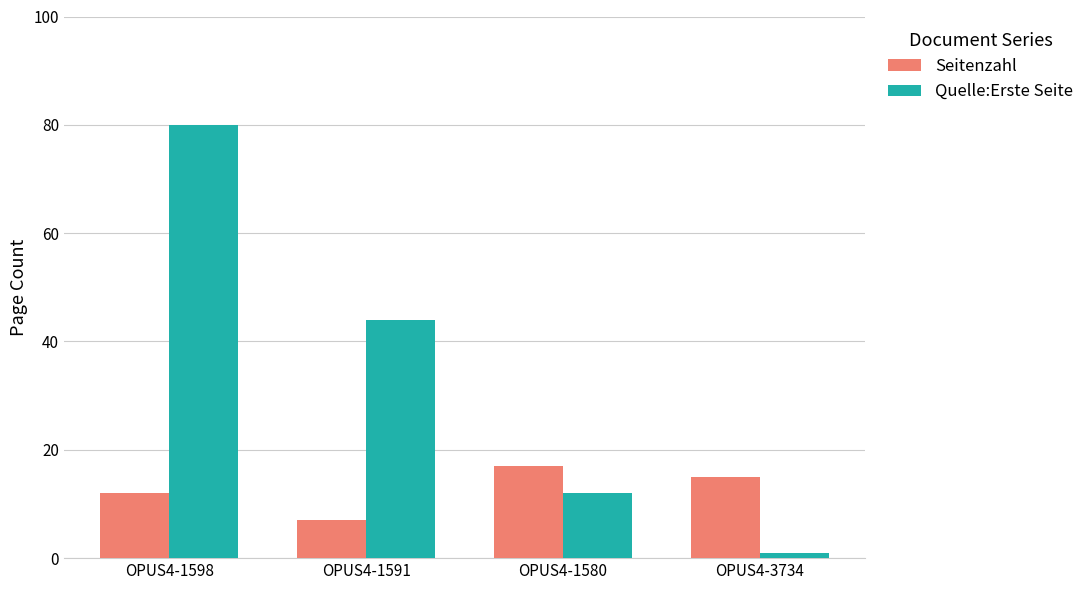

Reading left to right, list all the values displayed in this chart.

Seitenzahl: OPUS4-1598=12	OPUS4-1591=7	OPUS4-1580=17	OPUS4-3734=15
Quelle:Erste Seite: OPUS4-1598=80	OPUS4-1591=44	OPUS4-1580=12	OPUS4-3734=1